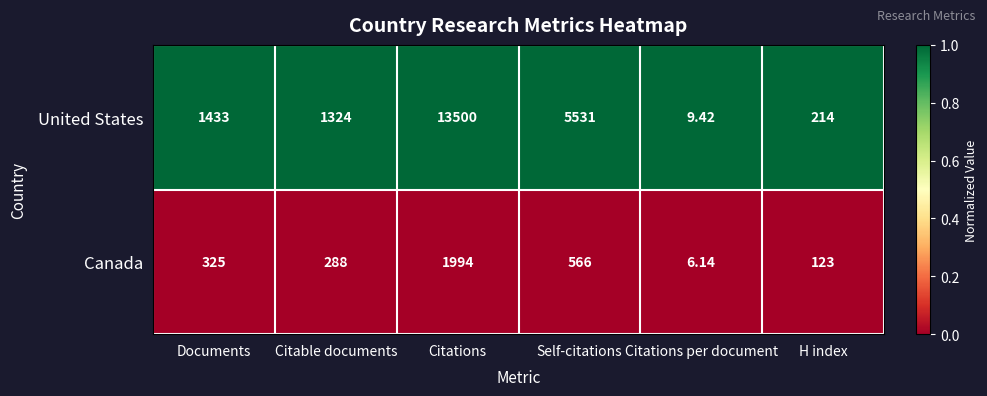

What is the total value across all series at Self-citations?

6097.0